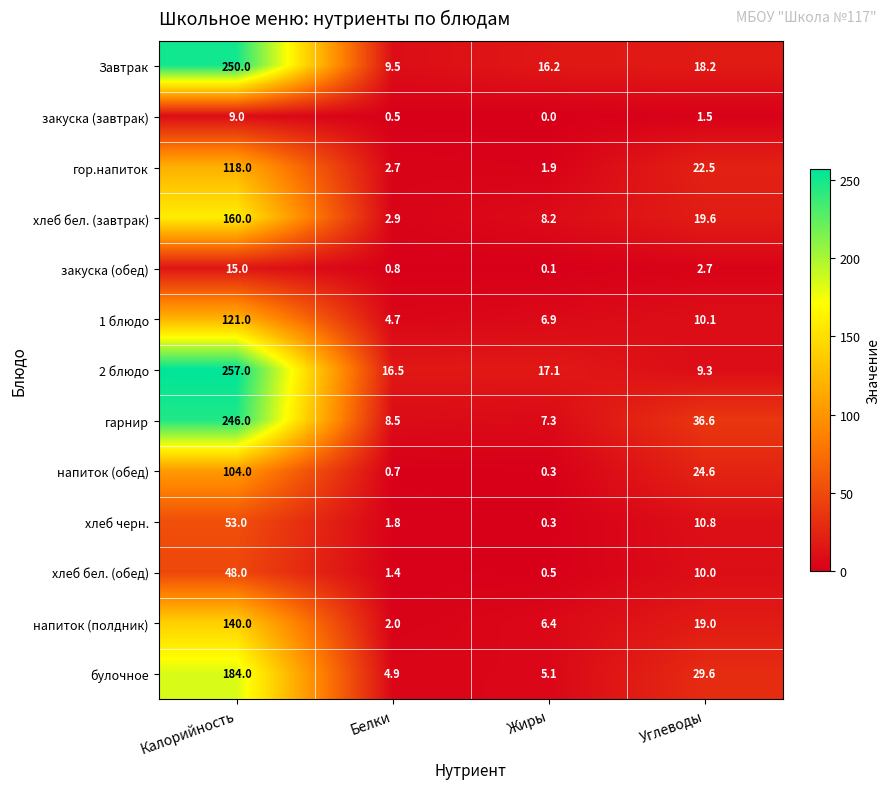

Which series has the widest spread of values?

2 блюдо